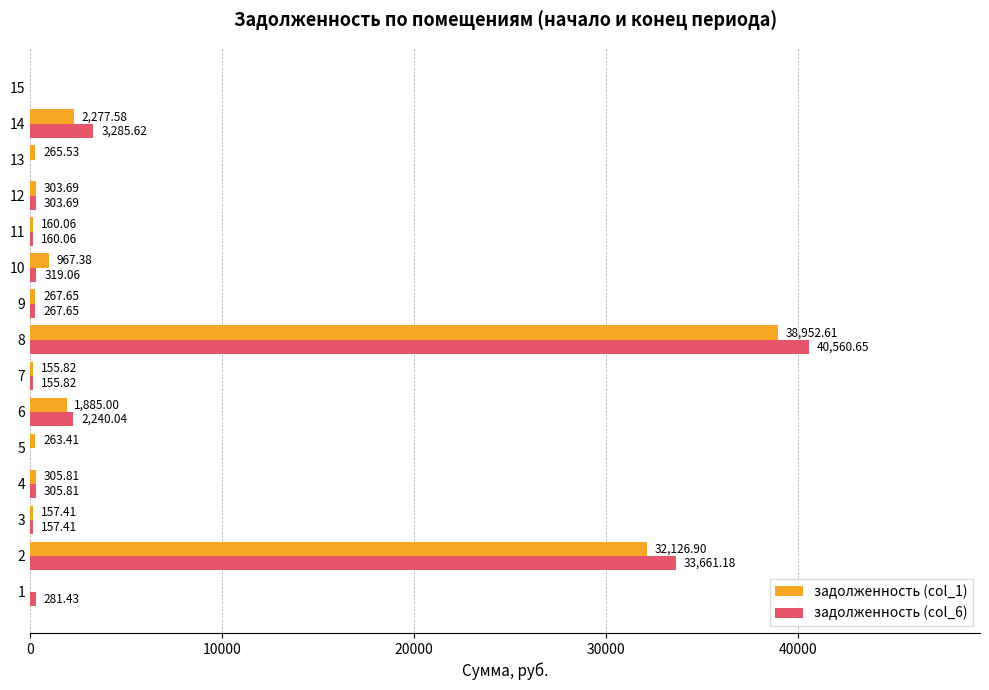

Which series has the largest total across all categories?

задолженность (col_6)